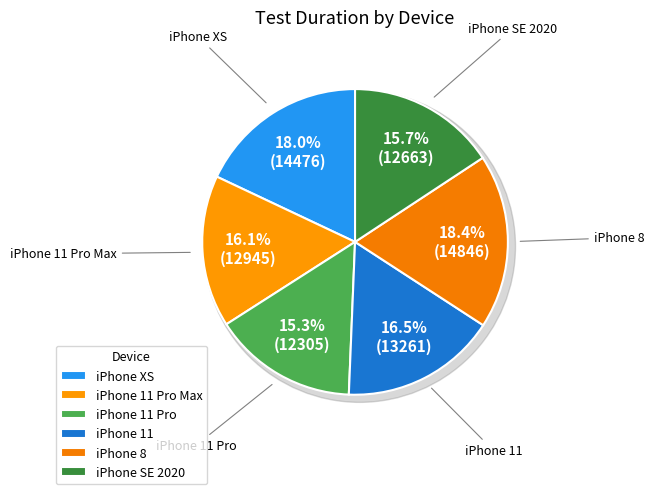

How many segments does this pie chart have?

6